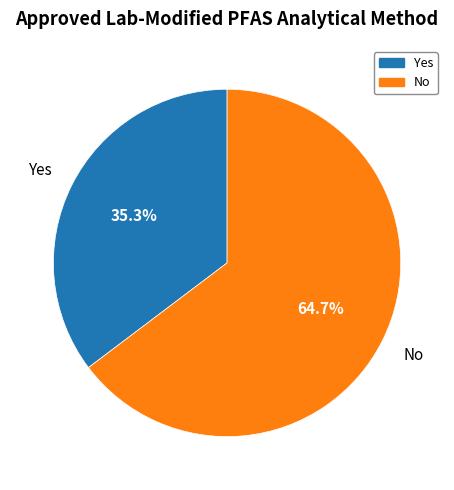

True or false: No accounts for 78% of the total.

False